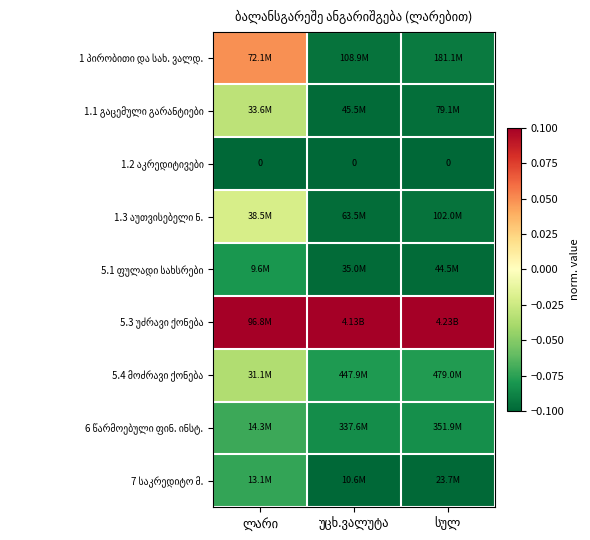

Where is 6 წარმოებული ფინ. ინსტ. nearest to the value 0?

ლარი